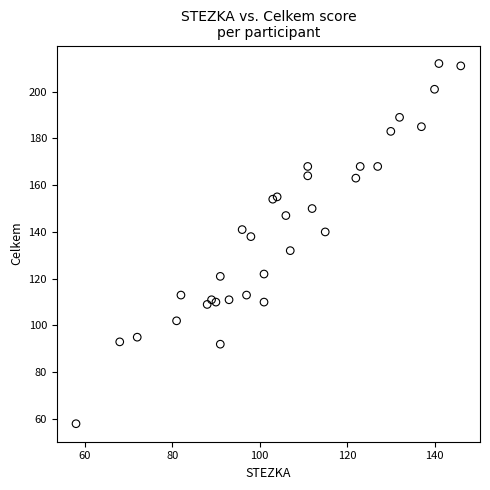

What is the range of X values (max minus min)?

88